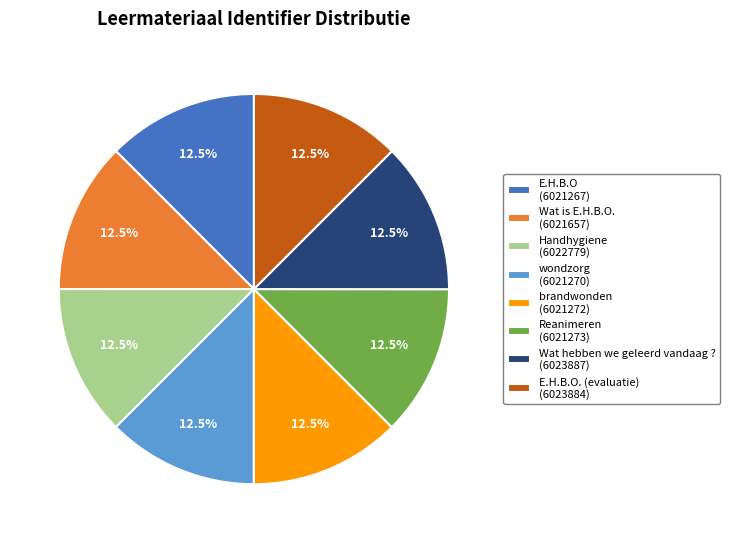

What percentage do brandwonden (6021272) and Wat hebben we geleerd vandaag ? (6023887) together represent?

25.0%